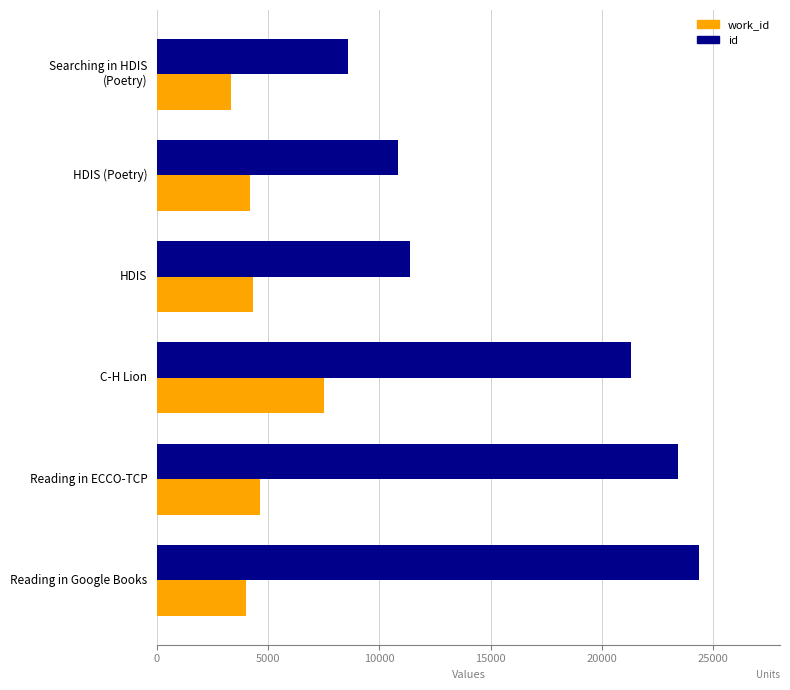

At which label is id closest to 16485?

C-H Lion